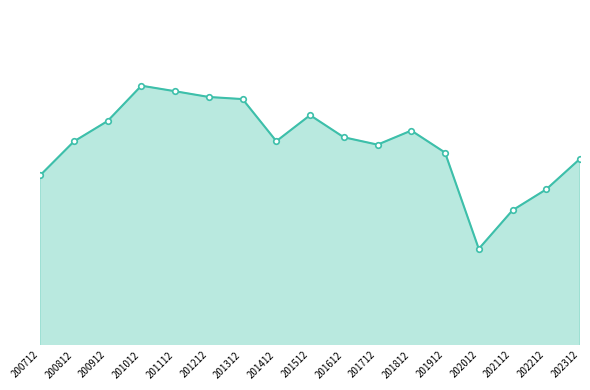

Rank the categories by value from lowest to highest.

202012, 202112, 202212, 200712, 202312, 201912, 201712, 200812, 201412, 201612, 201812, 200912, 201512, 201312, 201212, 201112, 201012